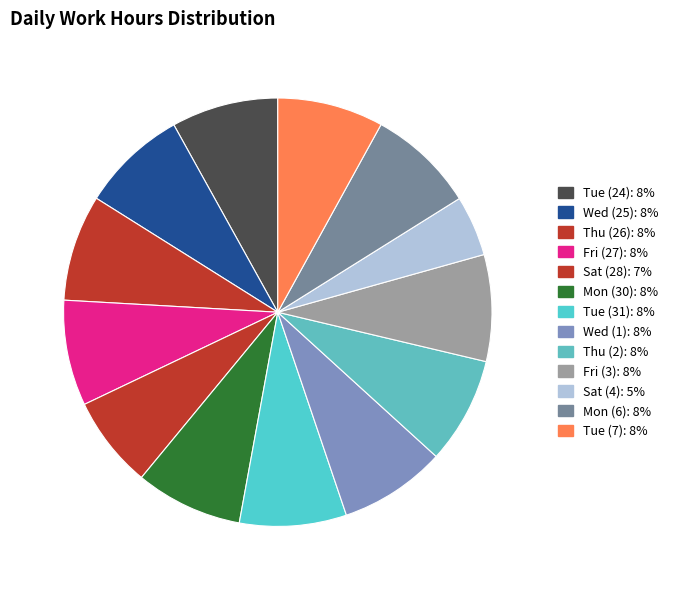

Do Mon (6) and Thu (26) together represent more than half of the pie?

No